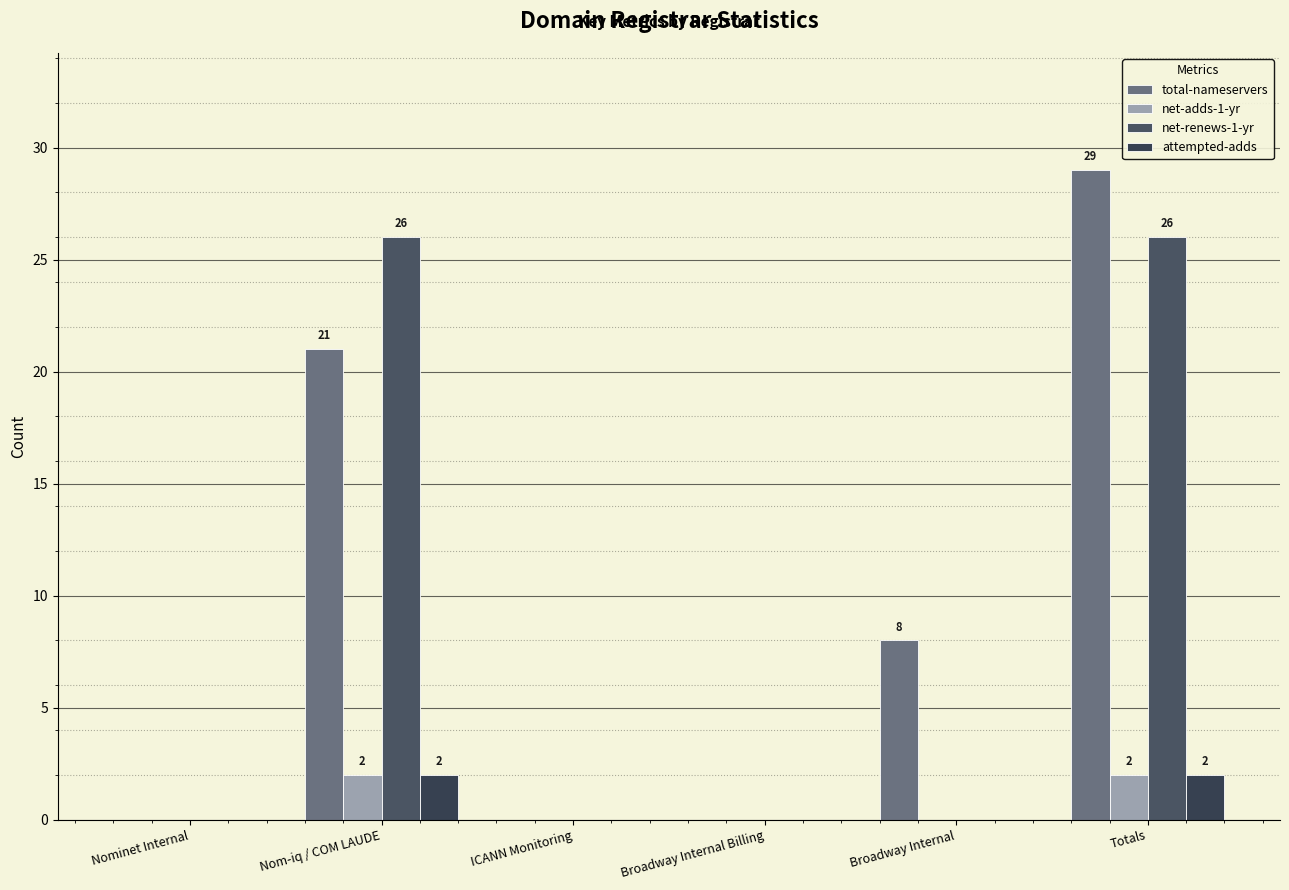

At which category is the sum across all series the highest?

Totals